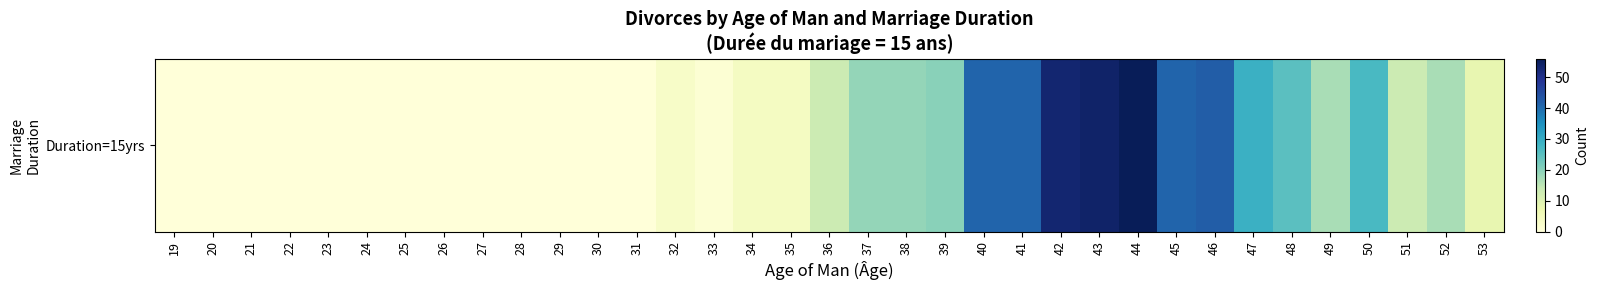

Which has a higher value, 28 or 52?

52